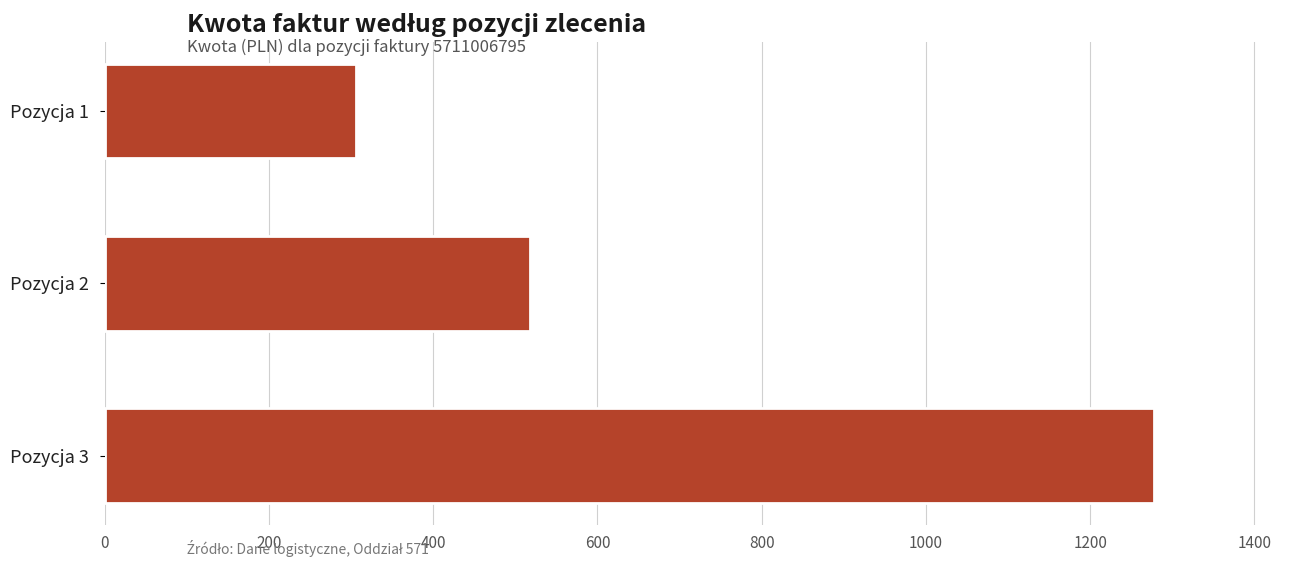

Is it true that the value at Pozycja 2 is 181.3?

False